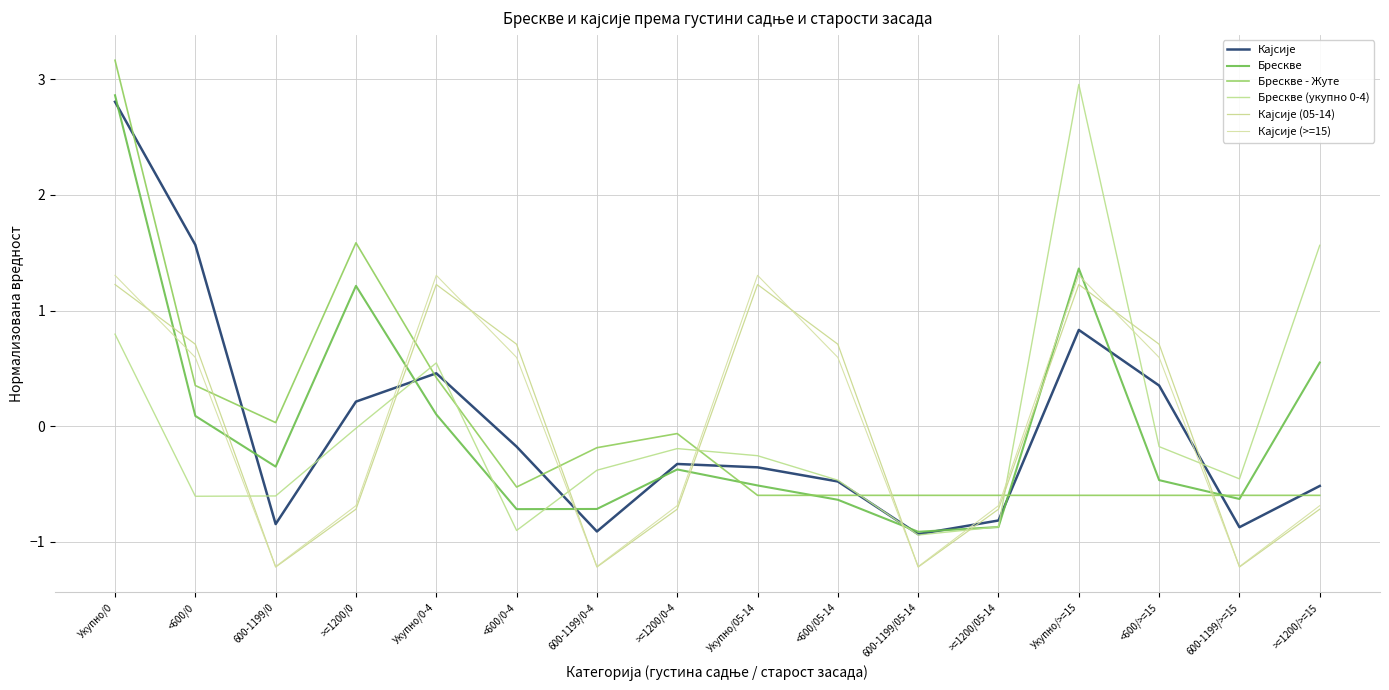

Which category has the highest value in the Брескве (укупно 0-4) series?

Укупно/>=15